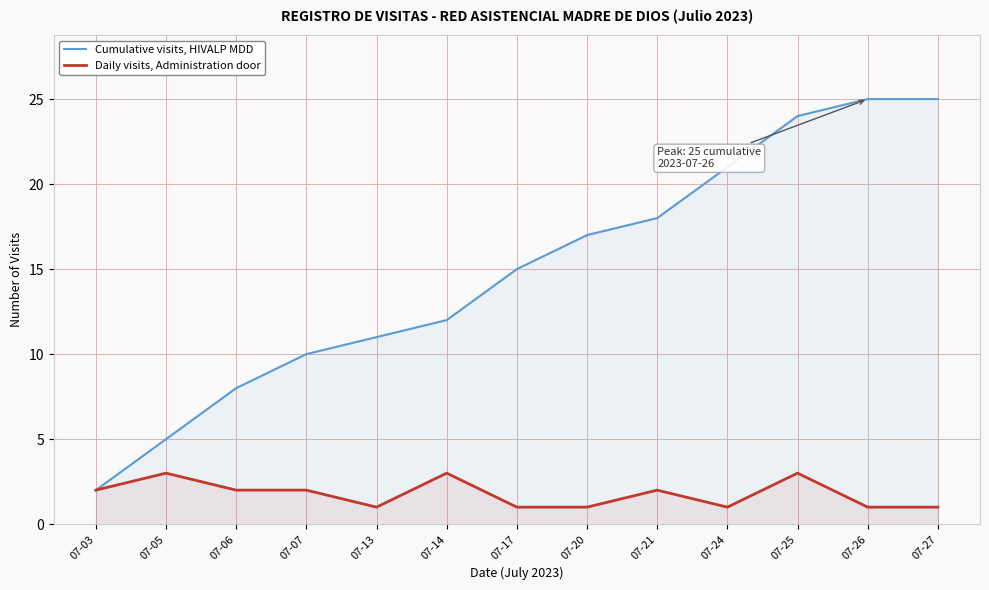

What is the highest value of the Cumulative visits, HIVALP MDD series?

25